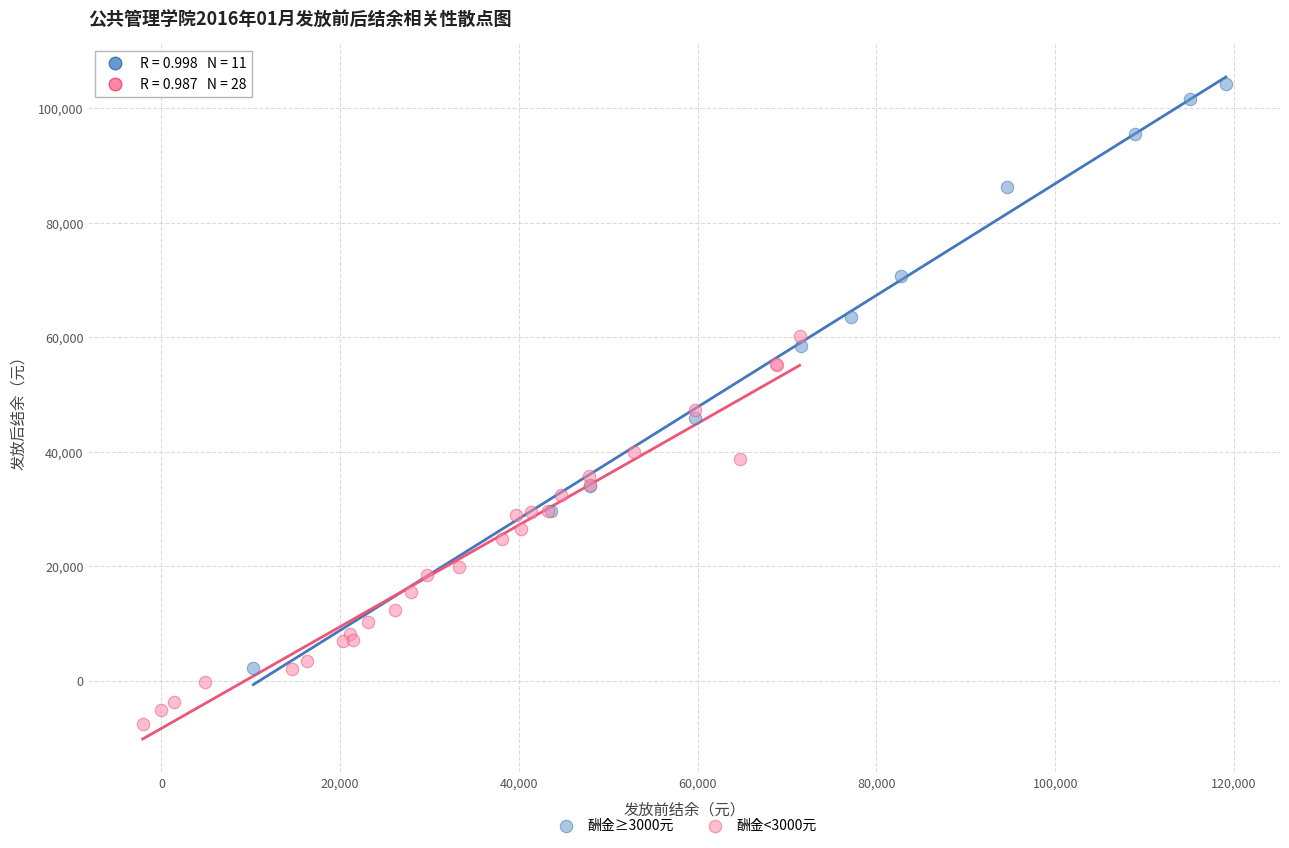

Which series contains the lowest Y value?

酬金<3000元